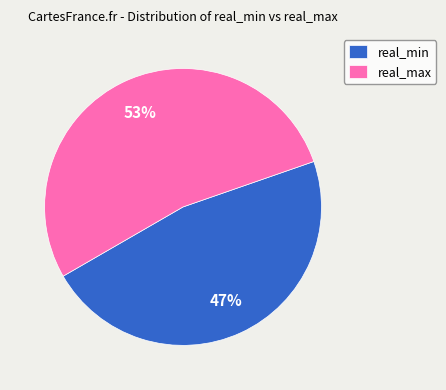

True or false: real_min accounts for 20% of the total.

False